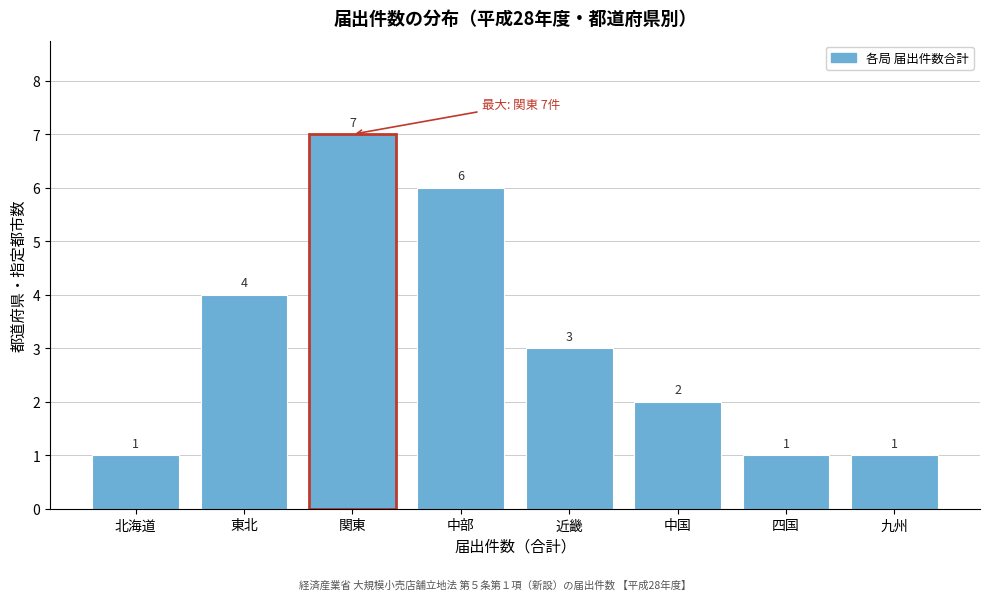

Reading left to right, extract all data points from this chart.

1	4	7	6	3	2	1	1